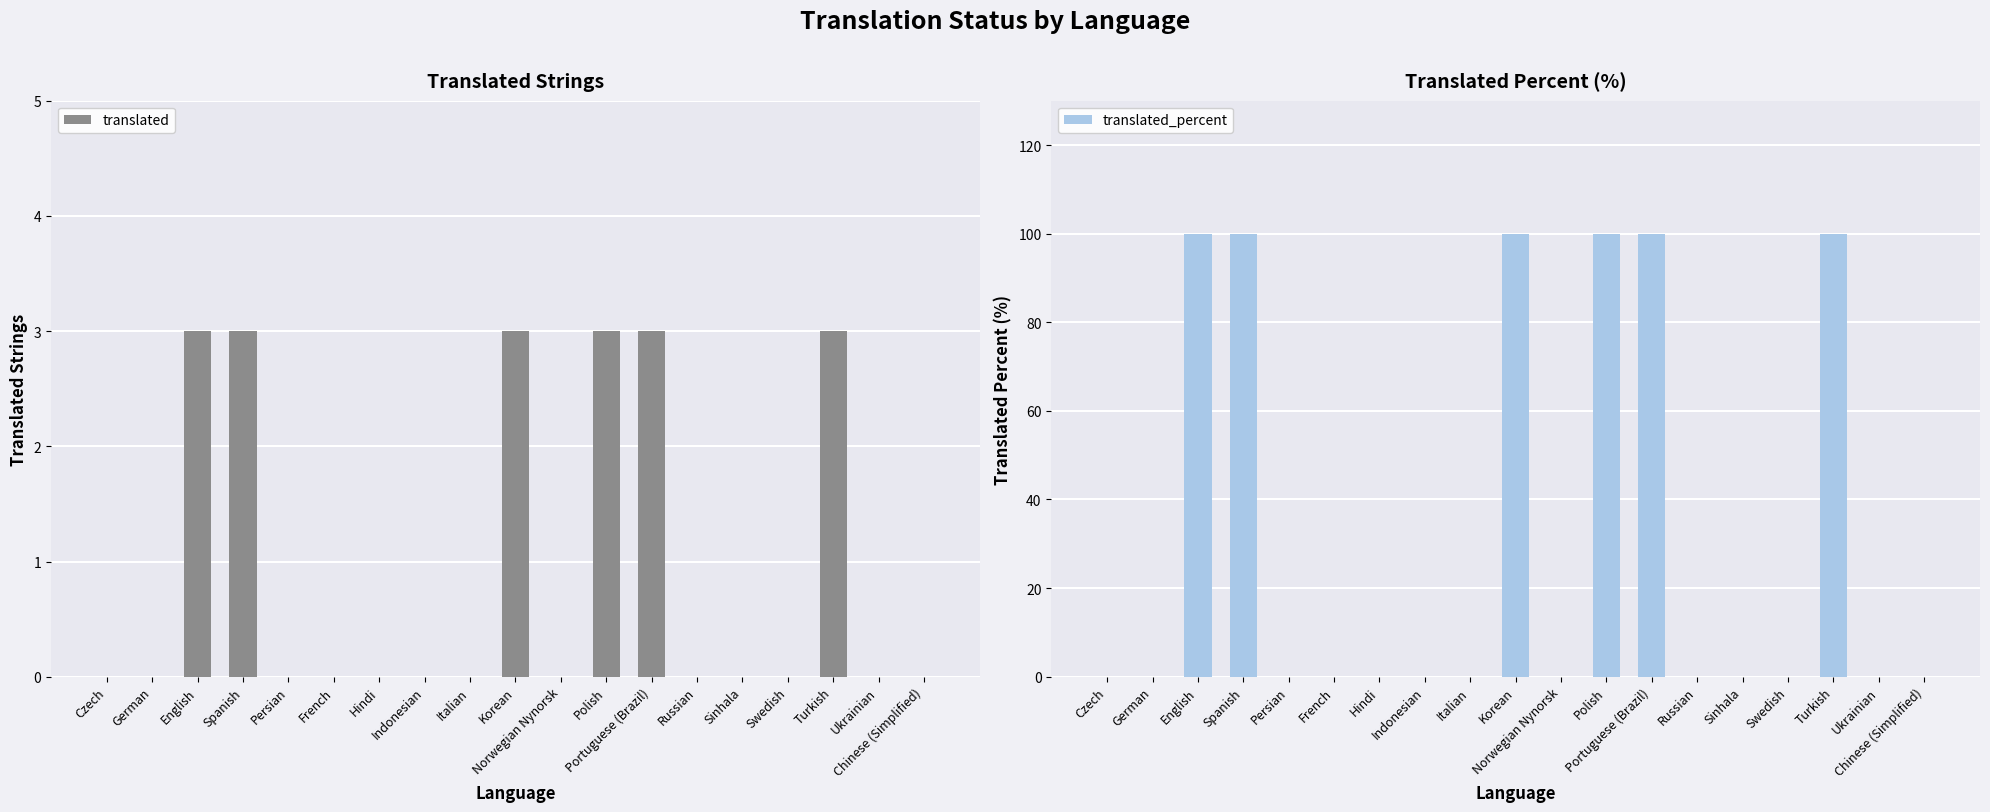

What are all the series names shown in the legend?

translated, translated_percent